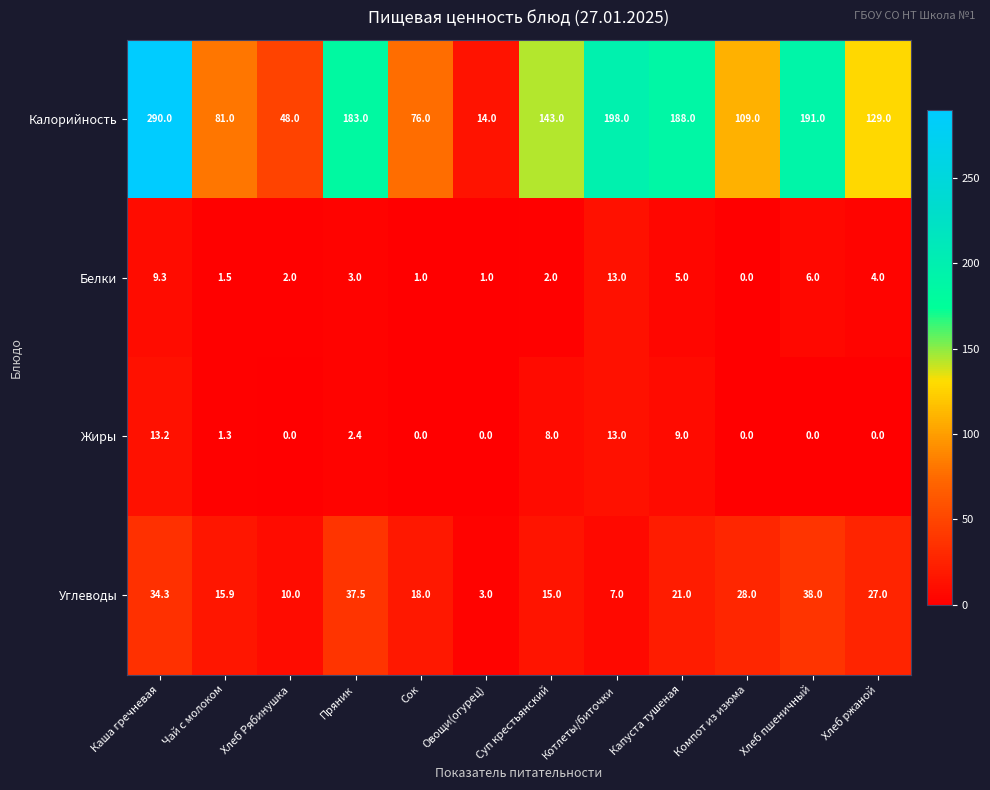

True or false: Углеводы has a value of 9.2 at Капуста тушеная.

False